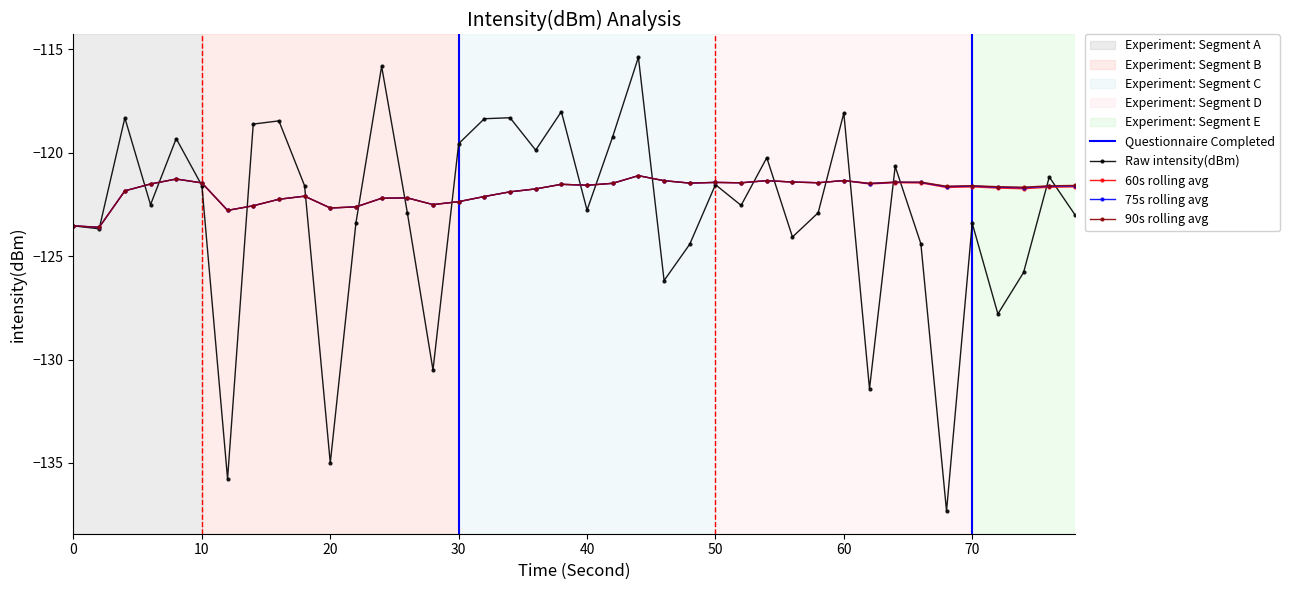

Reading left to right, list all the values displayed in this chart.

Raw intensity(dBm): -123.5	-123.7	-118.3	-122.5	-119.3	-121.6	-135.8	-118.6	-118.5	-121.6	-135.0	-123.4	-115.8	-122.9	-130.5	-119.6	-118.4	-118.3	-119.9	-118.0	-122.8	-119.2	-115.4	-126.2	-124.4	-121.5	-122.5	-120.2	-124.1	-122.9	-118.1	-131.4	-120.7	-124.4	-137.3	-123.4	-127.8	-125.8	-121.2	-123.0
60s rolling avg: -123.5	-123.6	-121.8	-121.5	-121.3	-121.5	-122.8	-122.6	-122.3	-122.1	-122.7	-122.6	-122.2	-122.2	-122.5	-122.4	-122.1	-121.9	-121.8	-121.5	-121.6	-121.5	-121.1	-121.4	-121.5	-121.4	-121.5	-121.4	-121.4	-121.5	-121.3	-121.5	-121.4	-121.5	-121.7	-121.7	-121.7	-121.7	-121.7	-121.7
75s rolling avg: -123.5	-123.6	-121.8	-121.5	-121.3	-121.5	-122.8	-122.6	-122.3	-122.1	-122.7	-122.6	-122.2	-122.2	-122.5	-122.4	-122.1	-121.9	-121.8	-121.5	-121.6	-121.5	-121.1	-121.4	-121.5	-121.4	-121.5	-121.4	-121.4	-121.5	-121.3	-121.5	-121.4	-121.4	-121.6	-121.6	-121.7	-121.7	-121.6	-121.6
90s rolling avg: -123.5	-123.6	-121.8	-121.5	-121.3	-121.5	-122.8	-122.6	-122.3	-122.1	-122.7	-122.6	-122.2	-122.2	-122.5	-122.4	-122.1	-121.9	-121.8	-121.5	-121.6	-121.5	-121.1	-121.4	-121.5	-121.4	-121.5	-121.4	-121.4	-121.5	-121.3	-121.5	-121.4	-121.4	-121.6	-121.6	-121.6	-121.7	-121.6	-121.6